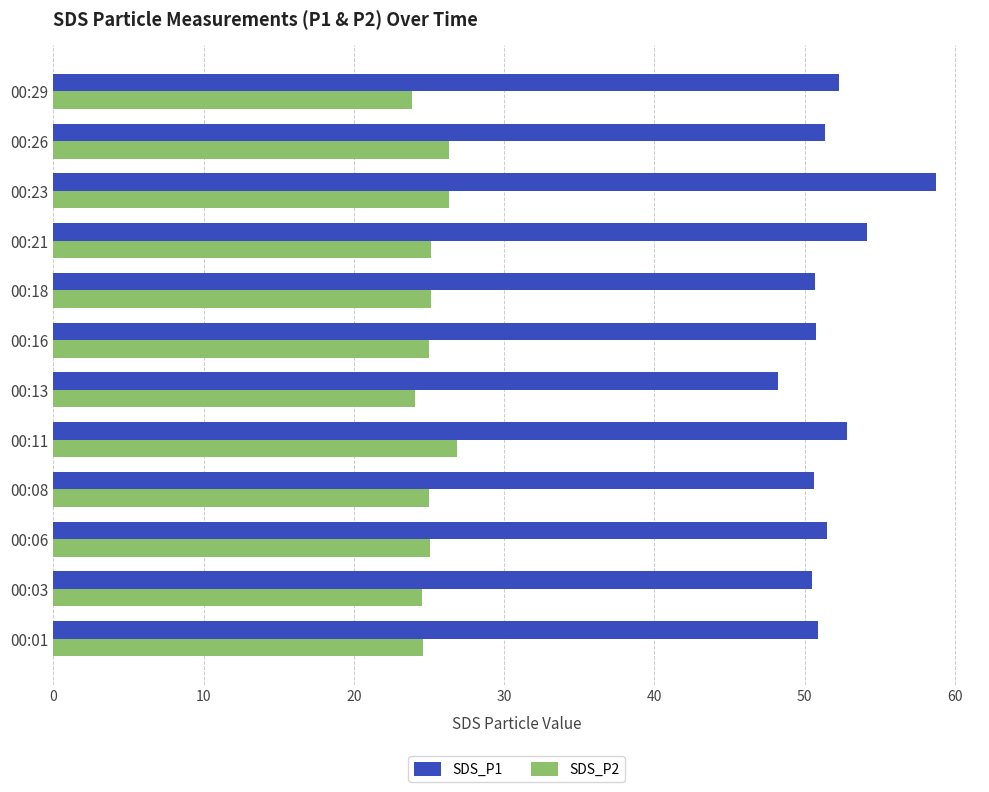

What is the difference between the maximum and minimum values in the SDS_P1 series?

10.5